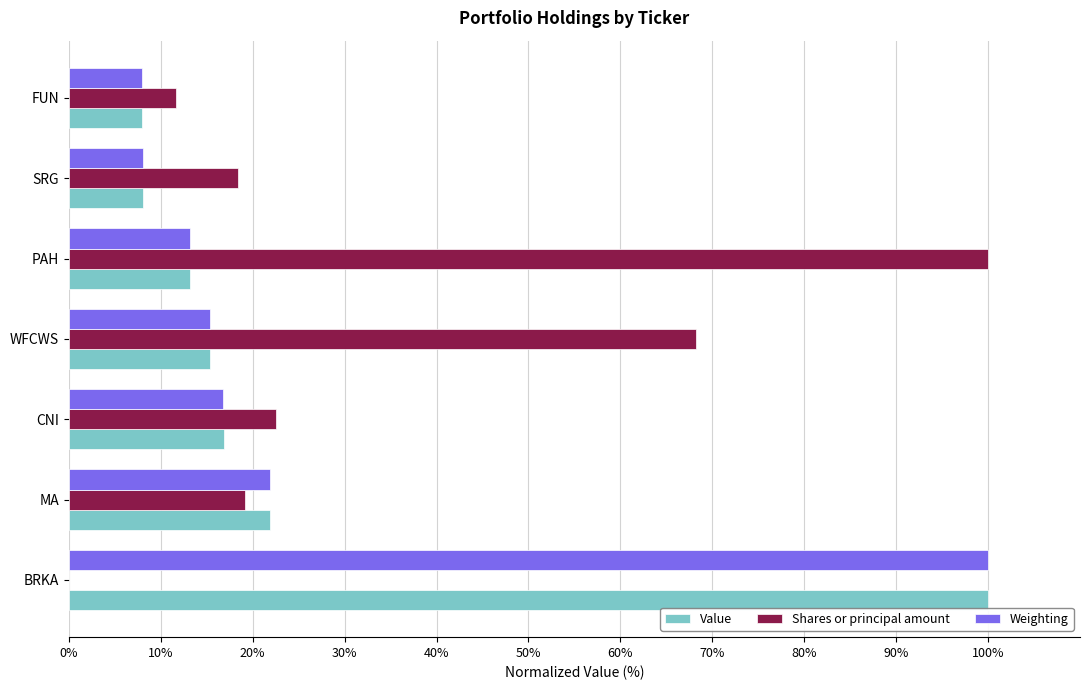

Is it true that Value equals 16.8 at CNI?

True